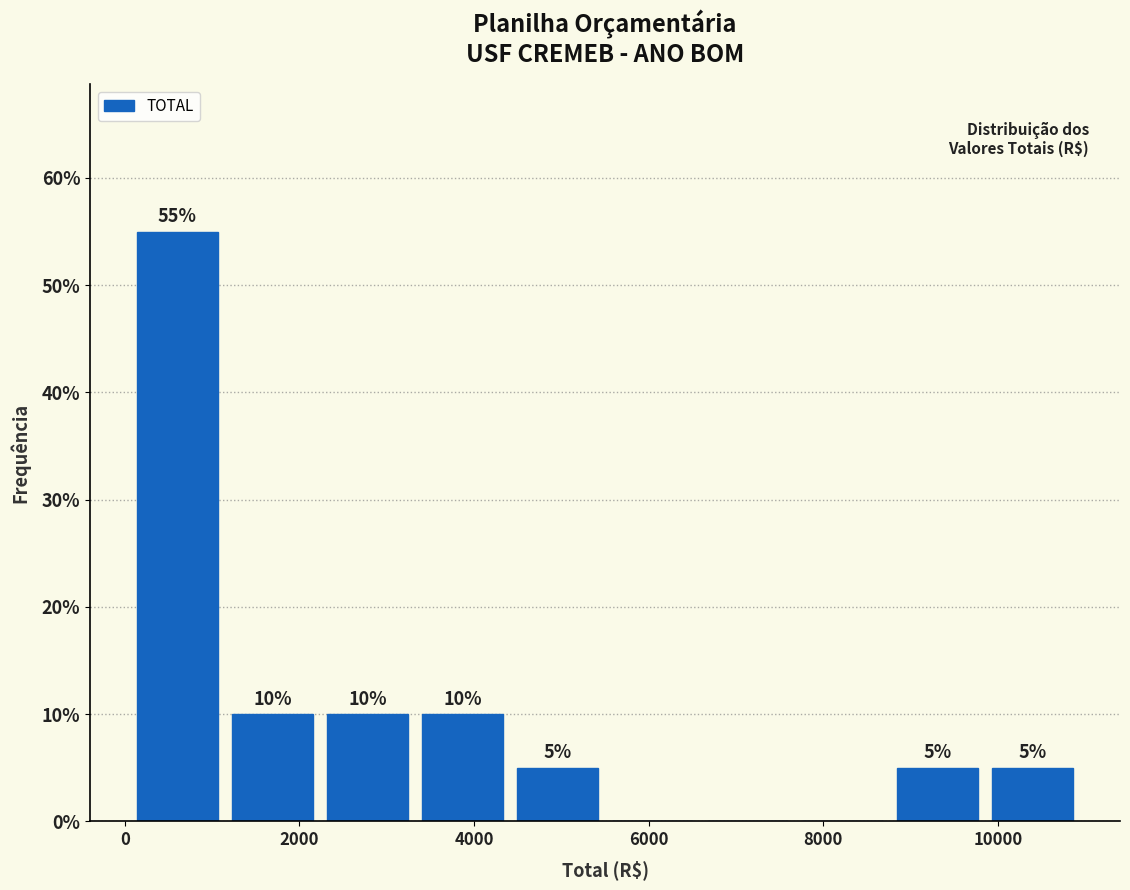

Which range on the x-axis has the tallest bar?

0 to 1200